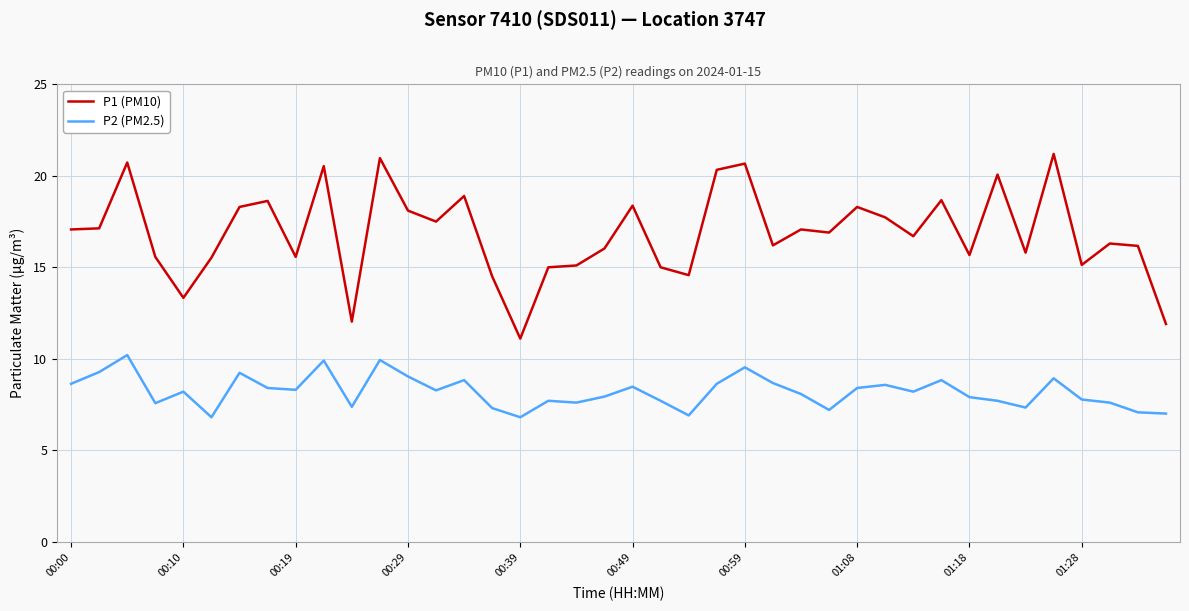

What is the difference between the maximum and minimum values in the P2 (PM2.5) series?

3.4